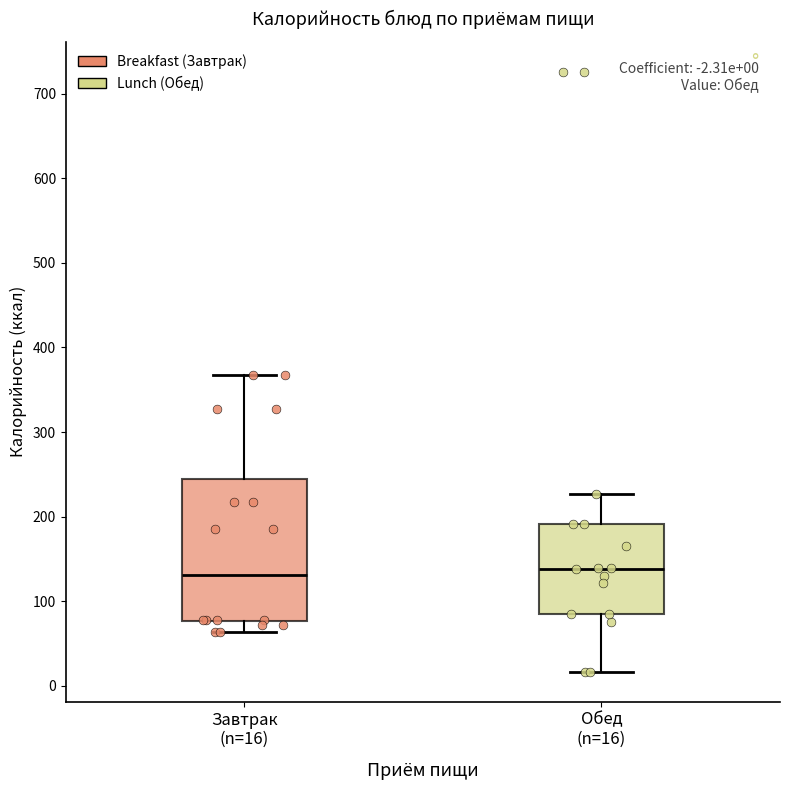

Comparing the boxes themselves (not the whiskers), which one is the tallest?

Завтрак (n=16)